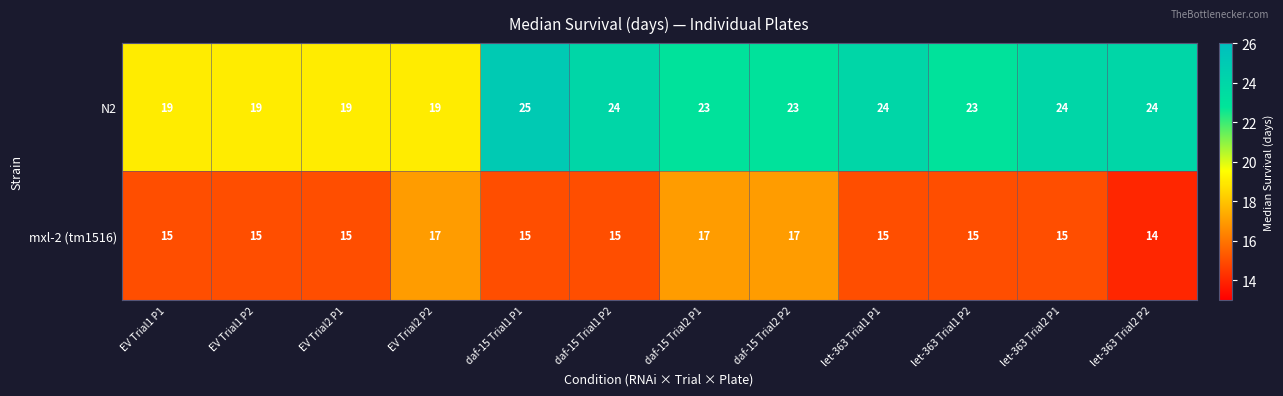

What is the sum of all N2 values?

266